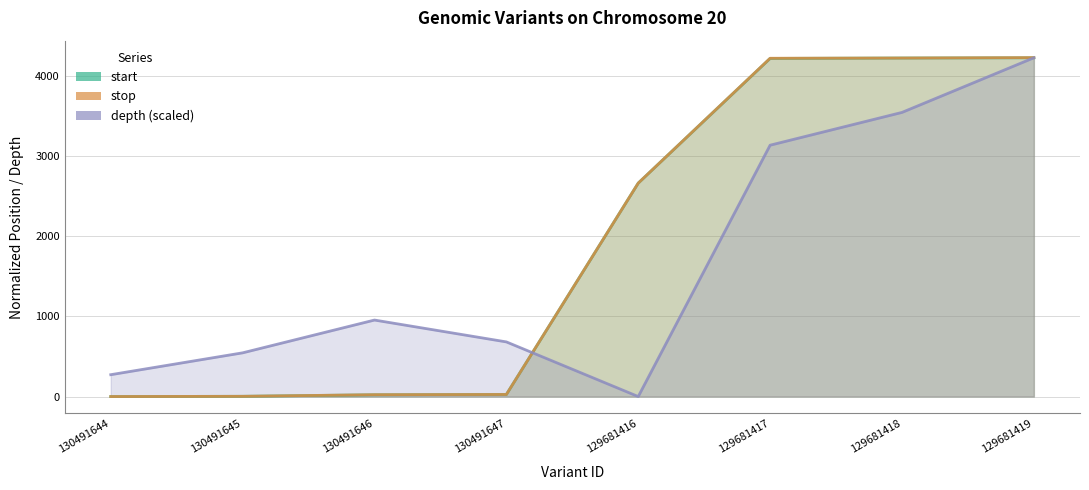

What is the label of the 6th point from the left?

129681417